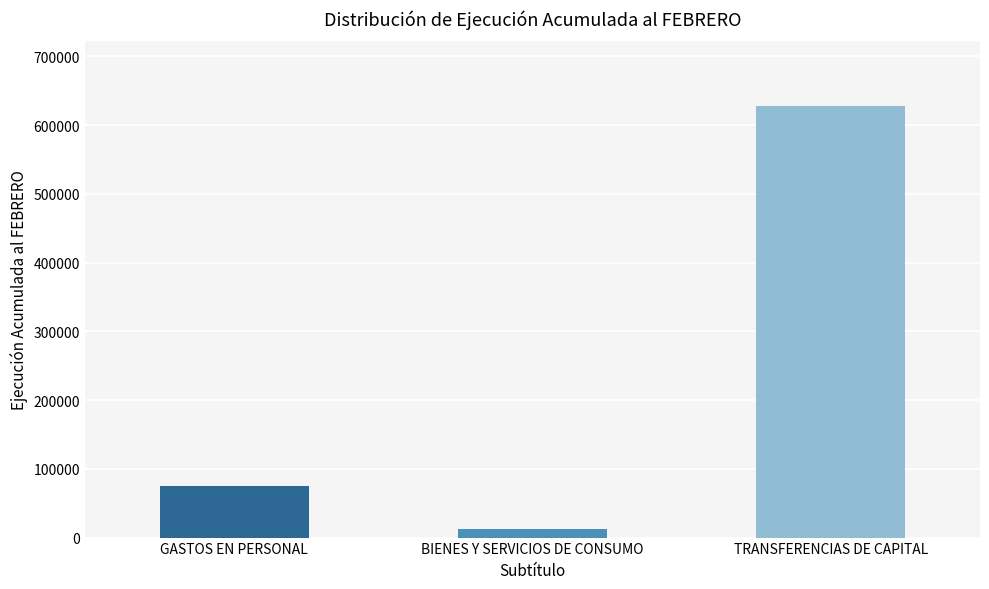

Does the chart contain any negative values?

No